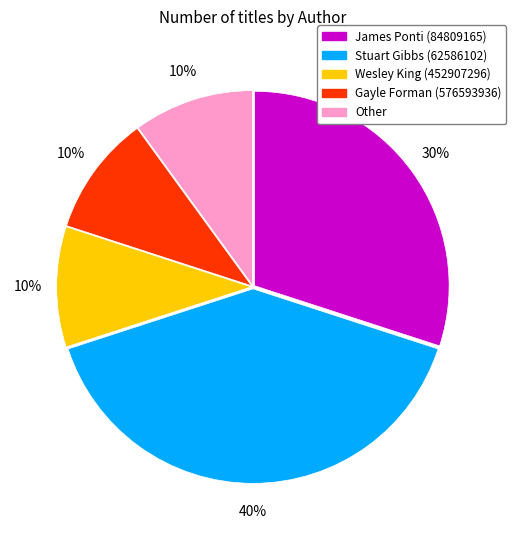

Does James Ponti (84809165) represent more than half of the total?

No